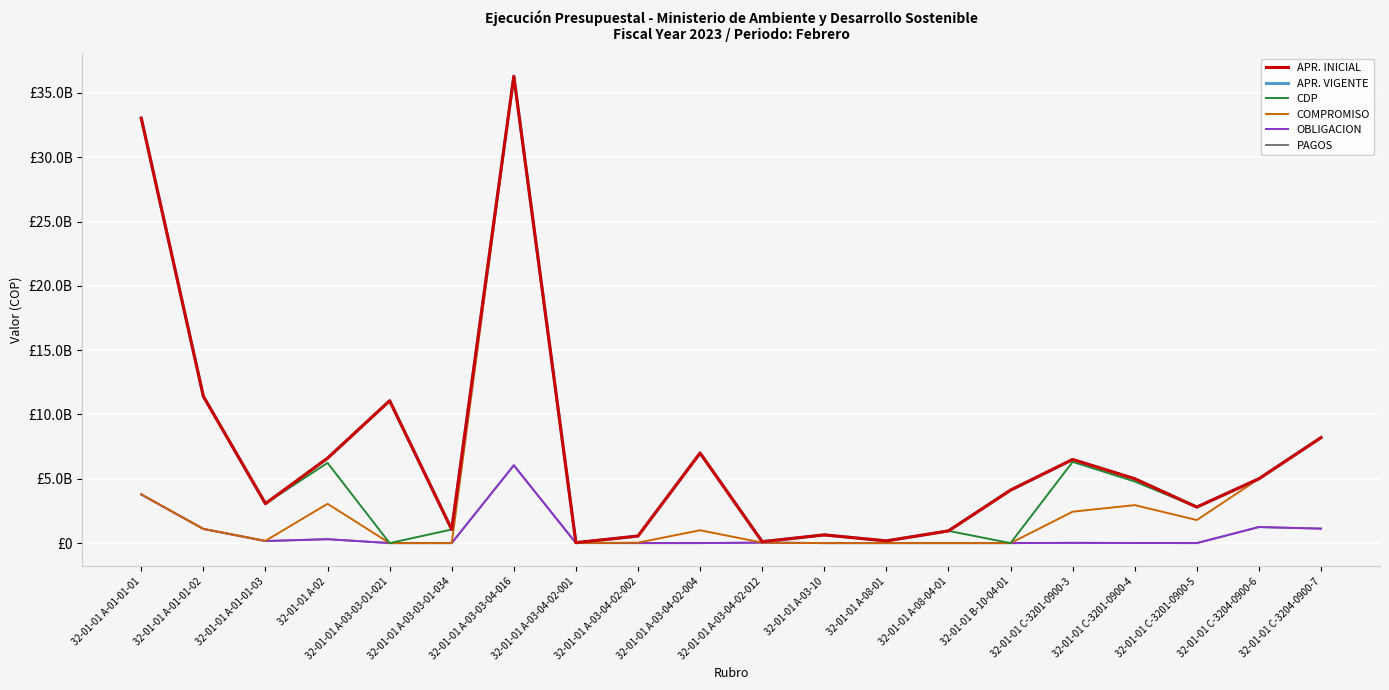

Does the chart display data point markers on the line(s)?

No